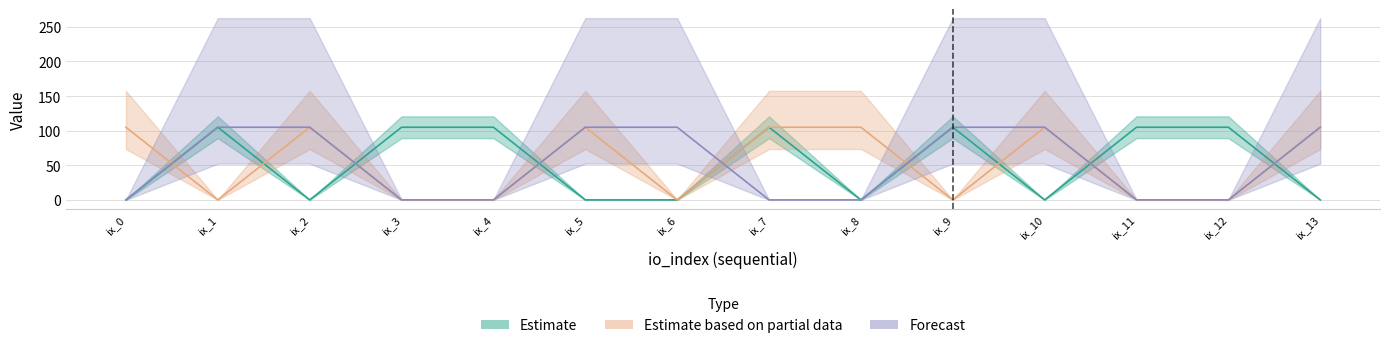

Reading left to right, what are all the values shown in this chart?

Estimate: 0.1	105.0	0.1	105.0	105.0	0.1	0.1	105.0	0.1	105.0	0.1	105.0	105.0	0.1
Estimate based on partial data: 105.0	0.1	105.0	0.1	0.1	105.0	0.1	105.0	105.0	0.1	105.0	0.1	0.1	105.0
Forecast: 0.1	105.0	105.0	0.1	0.1	105.0	105.0	0.1	0.1	105.0	105.0	0.1	0.1	105.0